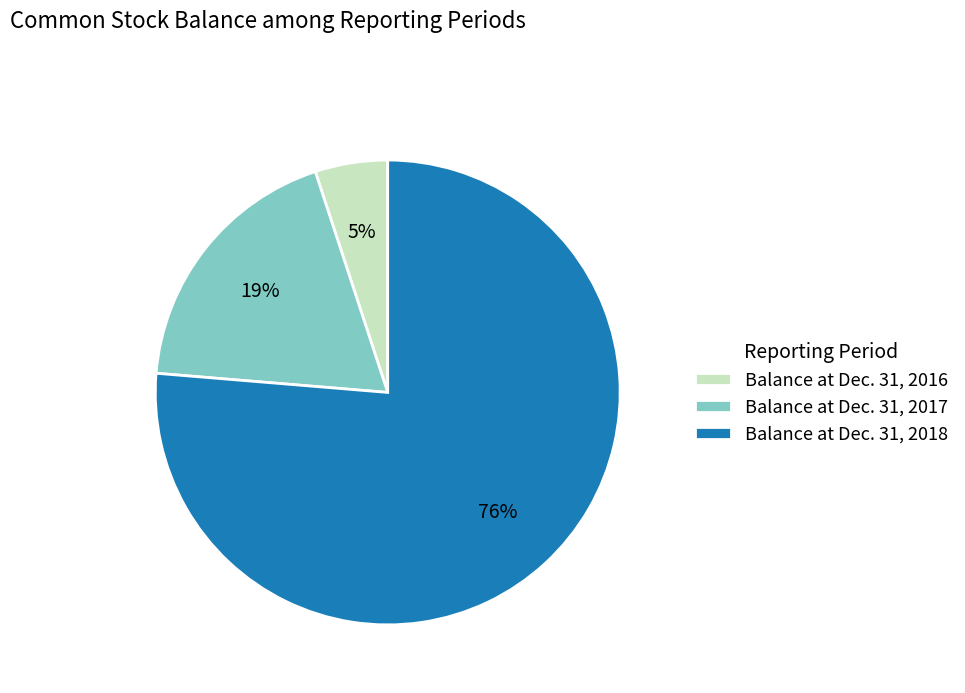

Combined, do Balance at Dec. 31, 2017 and Balance at Dec. 31, 2016 account for over 50%?

No